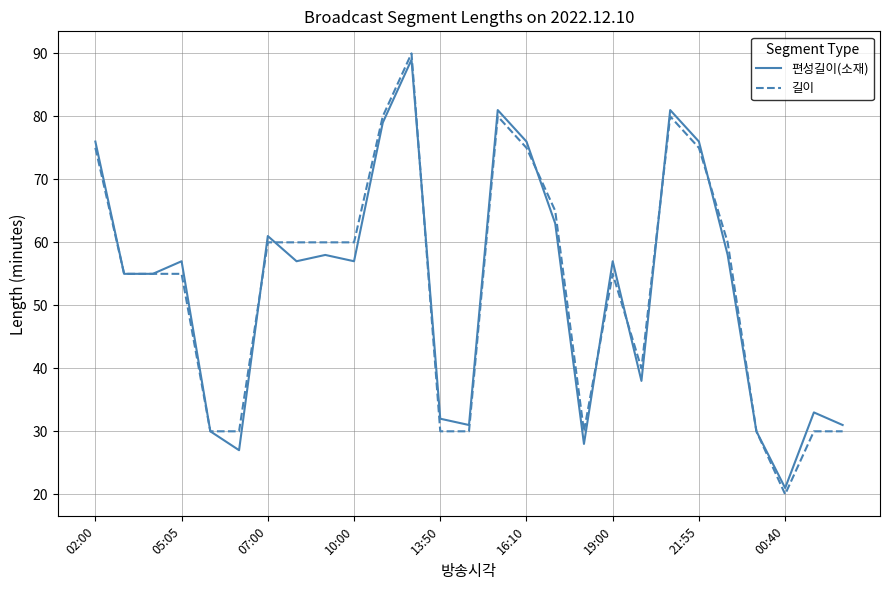

Which series has the largest range (max minus min)?

길이